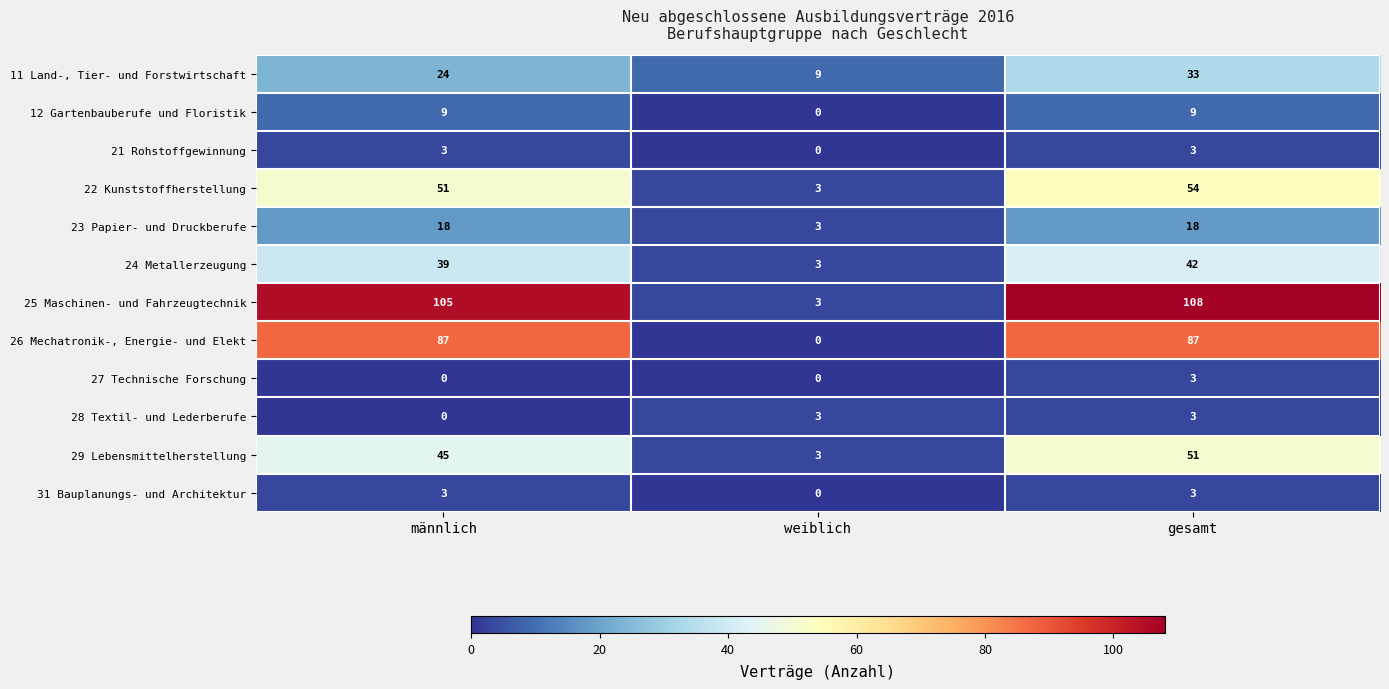

The 31 Bauplanungs- und Architektur series shows 3 at männlich. True or false?

True